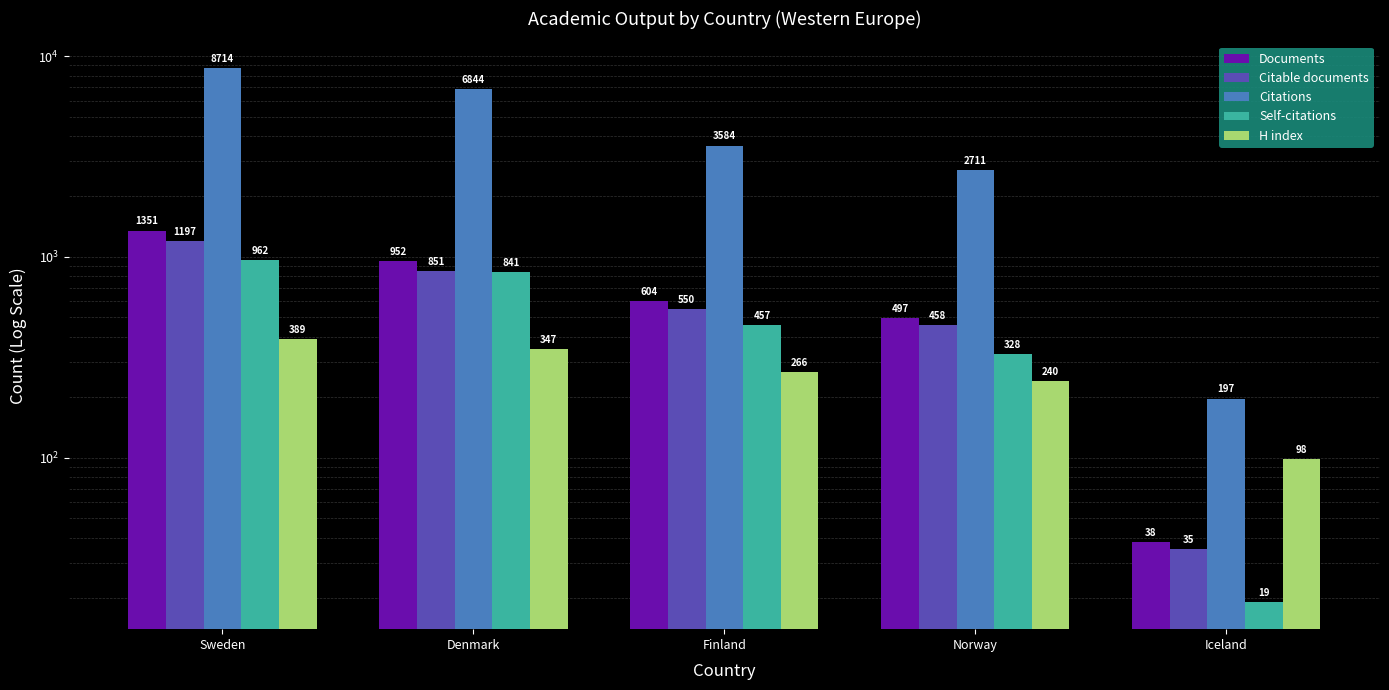

What is the difference between the second highest and second lowest values in the Documents series?

455